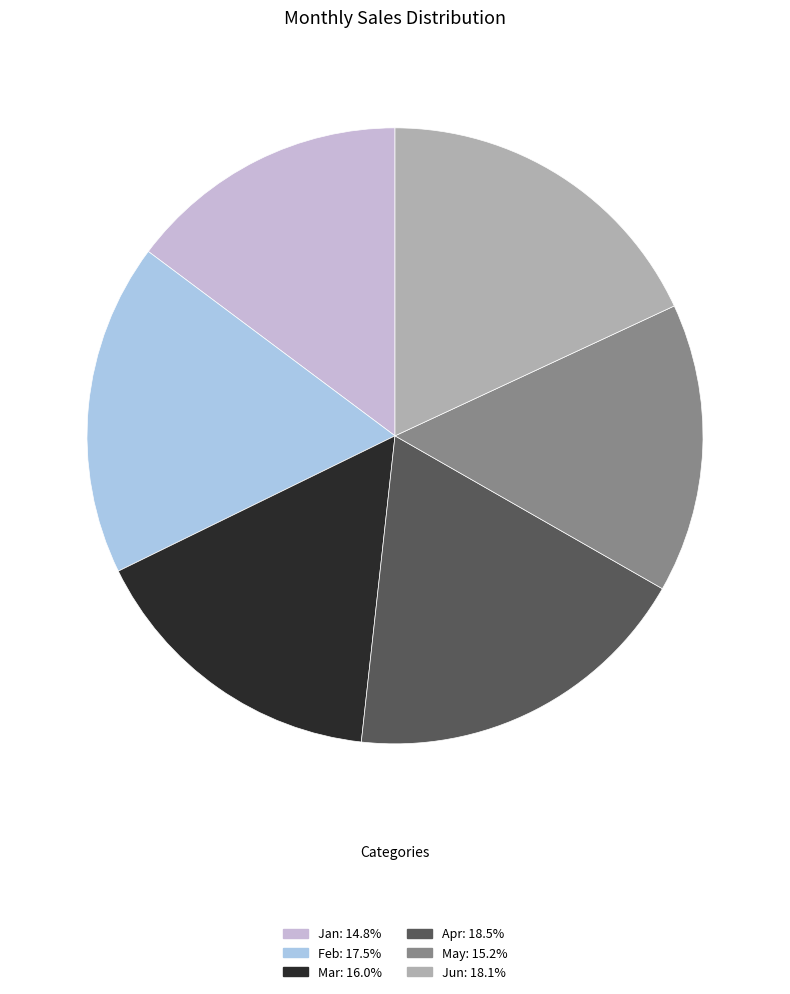

To the nearest percent, what percentage of the pie is Jun?

18%